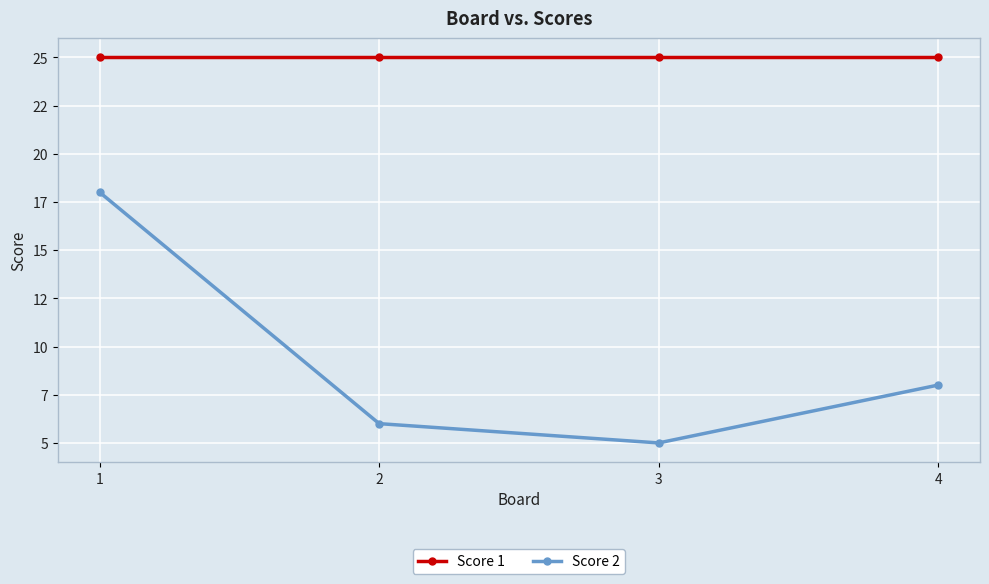

Reading left to right, list all the values displayed in this chart.

Score 1: 25	25	25	25
Score 2: 18	6	5	8